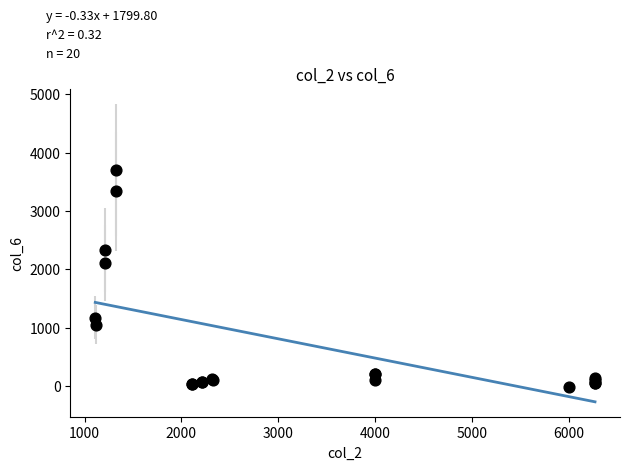

What Y value in the scatter plot is closest to 1847?

2102